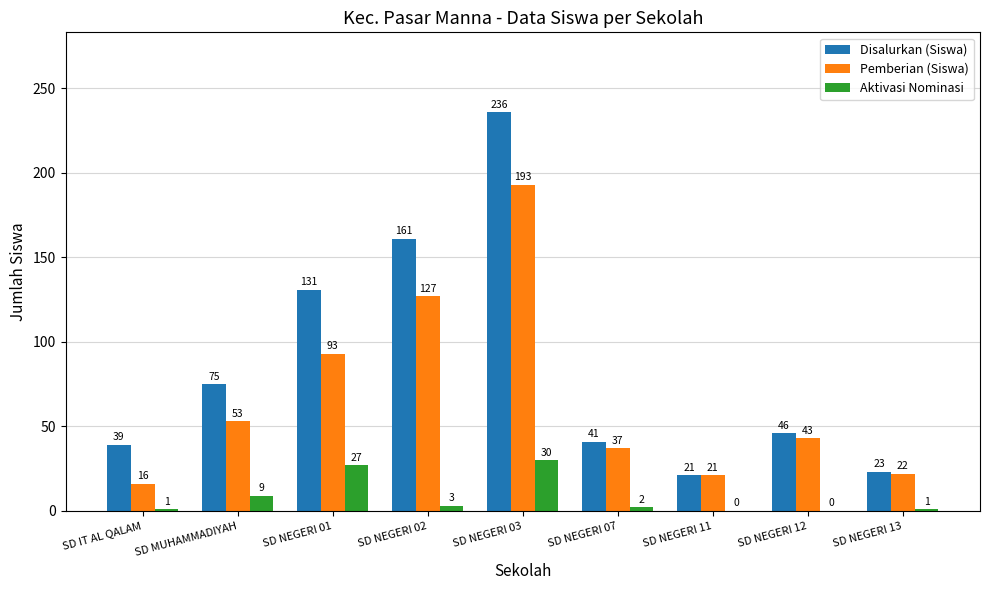

Reading right to left, extract all data points from this chart.

Disalurkan (Siswa): SD NEGERI 13=23	SD NEGERI 12=46	SD NEGERI 11=21	SD NEGERI 07=41	SD NEGERI 03=236	SD NEGERI 02=161	SD NEGERI 01=131	SD MUHAMMADIYAH=75	SD IT AL QALAM=39
Pemberian (Siswa): SD NEGERI 13=22	SD NEGERI 12=43	SD NEGERI 11=21	SD NEGERI 07=37	SD NEGERI 03=193	SD NEGERI 02=127	SD NEGERI 01=93	SD MUHAMMADIYAH=53	SD IT AL QALAM=16
Aktivasi Nominasi: SD NEGERI 13=1	SD NEGERI 12=0	SD NEGERI 11=0	SD NEGERI 07=2	SD NEGERI 03=30	SD NEGERI 02=3	SD NEGERI 01=27	SD MUHAMMADIYAH=9	SD IT AL QALAM=1